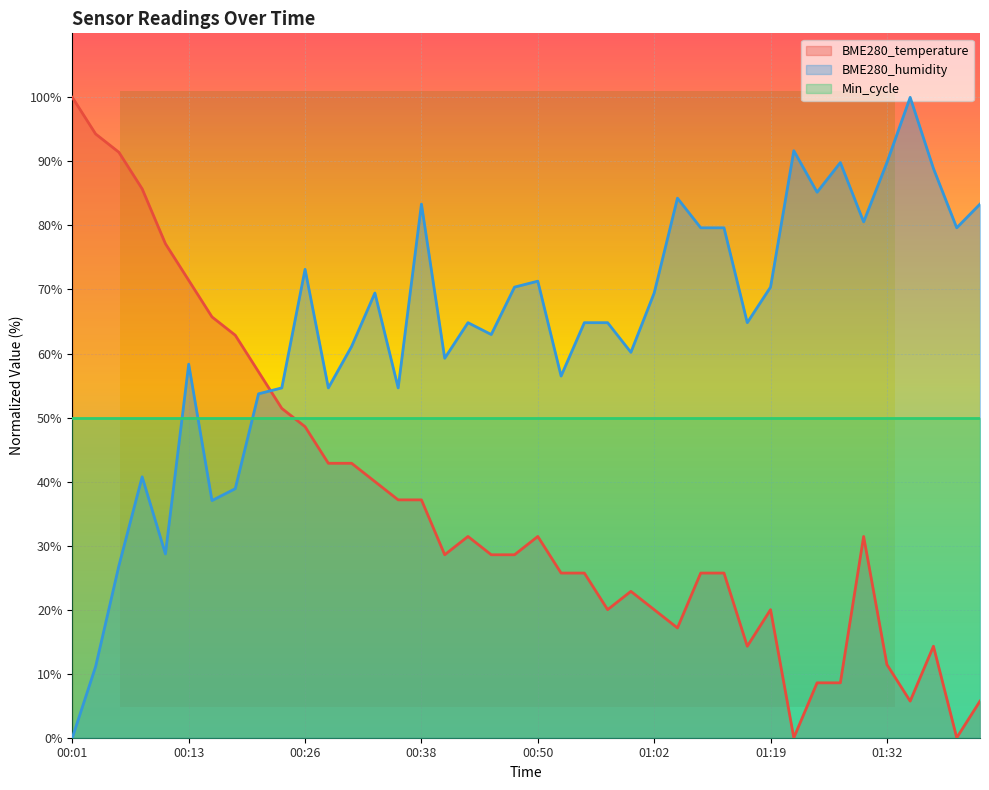

Reading left to right, transcribe all the data shown in this chart.

BME280_temperature: 00:01=100.0	00:04=94.3	00:06=91.4	00:08=85.7	00:11=77.1	00:13=71.4	00:16=65.7	00:18=62.9	00:21=57.1	00:23=51.4	00:26=48.6	00:28=42.9	00:30=42.9	00:33=40.0	00:35=37.1	00:38=37.1	00:40=28.6	00:43=31.4	00:45=28.6	00:48=28.6	00:50=31.4	00:52=25.7	00:55=25.7	00:57=20.0	01:00=22.9	01:02=20.0	01:05=17.1	01:08=25.7	01:10=25.7	01:13=14.3	01:19=20.0	01:21=0.0	01:24=8.6	01:27=8.6	01:29=31.4	01:32=11.4	01:34=5.7	01:37=14.3	01:40=0.0	01:42=5.7
BME280_humidity: 00:01=0.0	00:04=11.1	00:06=26.9	00:08=40.7	00:11=28.7	00:13=58.3	00:16=37.0	00:18=38.9	00:21=53.7	00:23=54.6	00:26=73.1	00:28=54.6	00:30=61.1	00:33=69.4	00:35=54.6	00:38=83.3	00:40=59.3	00:43=64.8	00:45=63.0	00:48=70.4	00:50=71.3	00:52=56.5	00:55=64.8	00:57=64.8	01:00=60.2	01:02=69.4	01:05=84.3	01:08=79.6	01:10=79.6	01:13=64.8	01:19=70.4	01:21=91.7	01:24=85.2	01:27=89.8	01:29=80.6	01:32=89.8	01:34=100.0	01:37=88.9	01:40=79.6	01:42=83.3